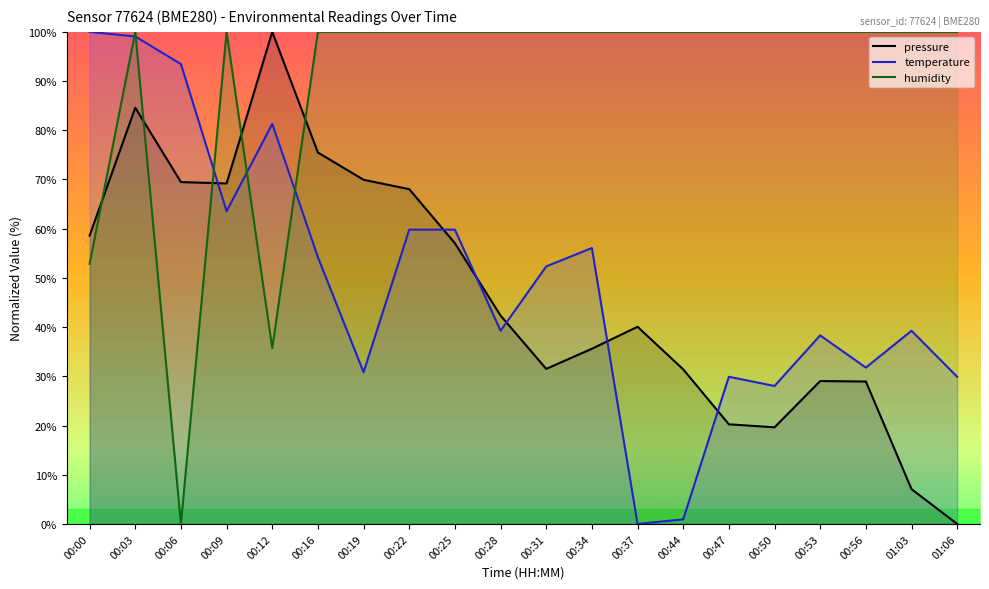

What is the spread (max minus min) of values at 00:50?

80.4